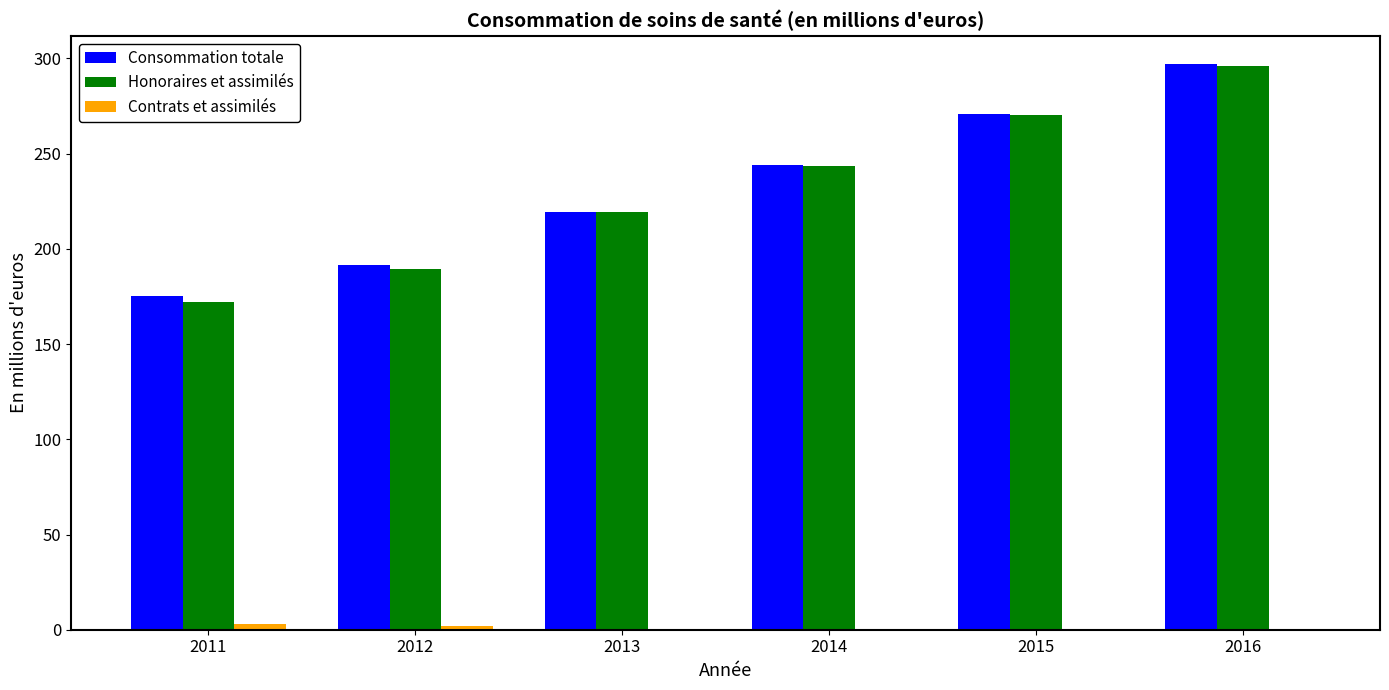

The value of Consommation totale at 2011 is 93.4. True or false?

False